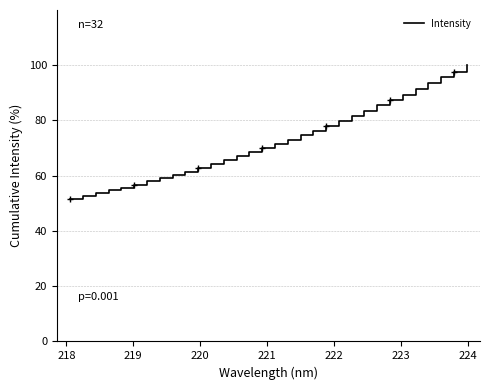

What is the difference between the maximum and minimum values?

48.3